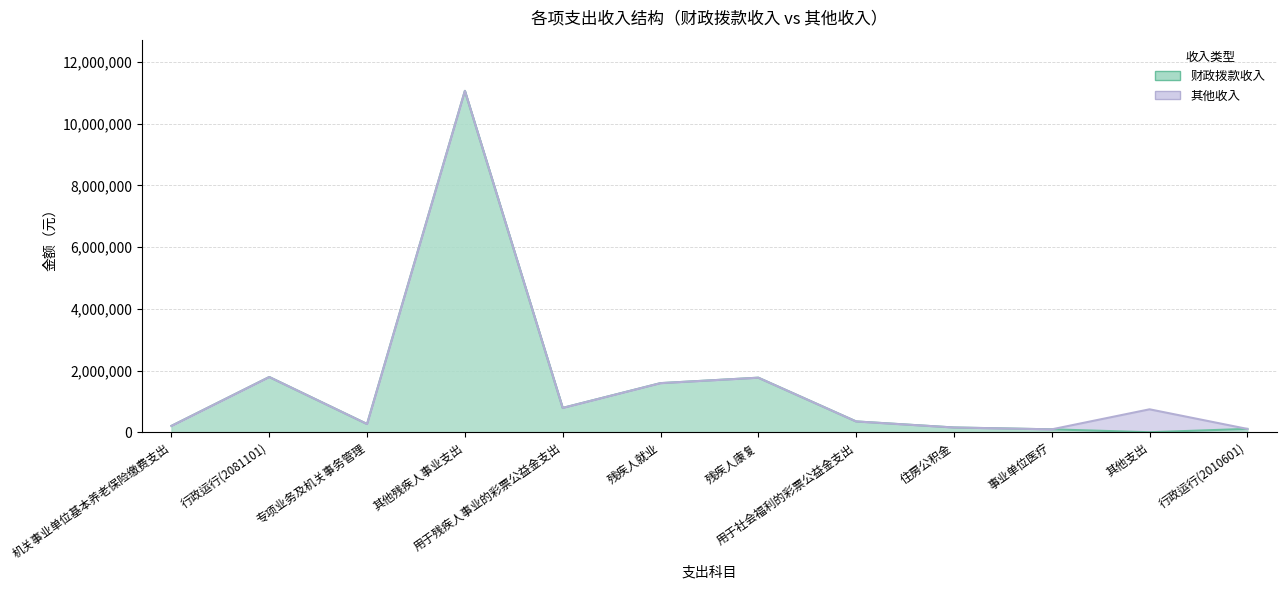

Rank the categories by value from highest to lowest.

其他残疾人事业支出, 行政运行(2081101), 残疾人康复, 残疾人就业, 用于残疾人事业的彩票公益金支出, 用于社会福利的彩票公益金支出, 专项业务及机关事务管理, 机关事业单位基本养老保险缴费支出, 住房公积金, 行政运行(2010601), 事业单位医疗, 其他支出